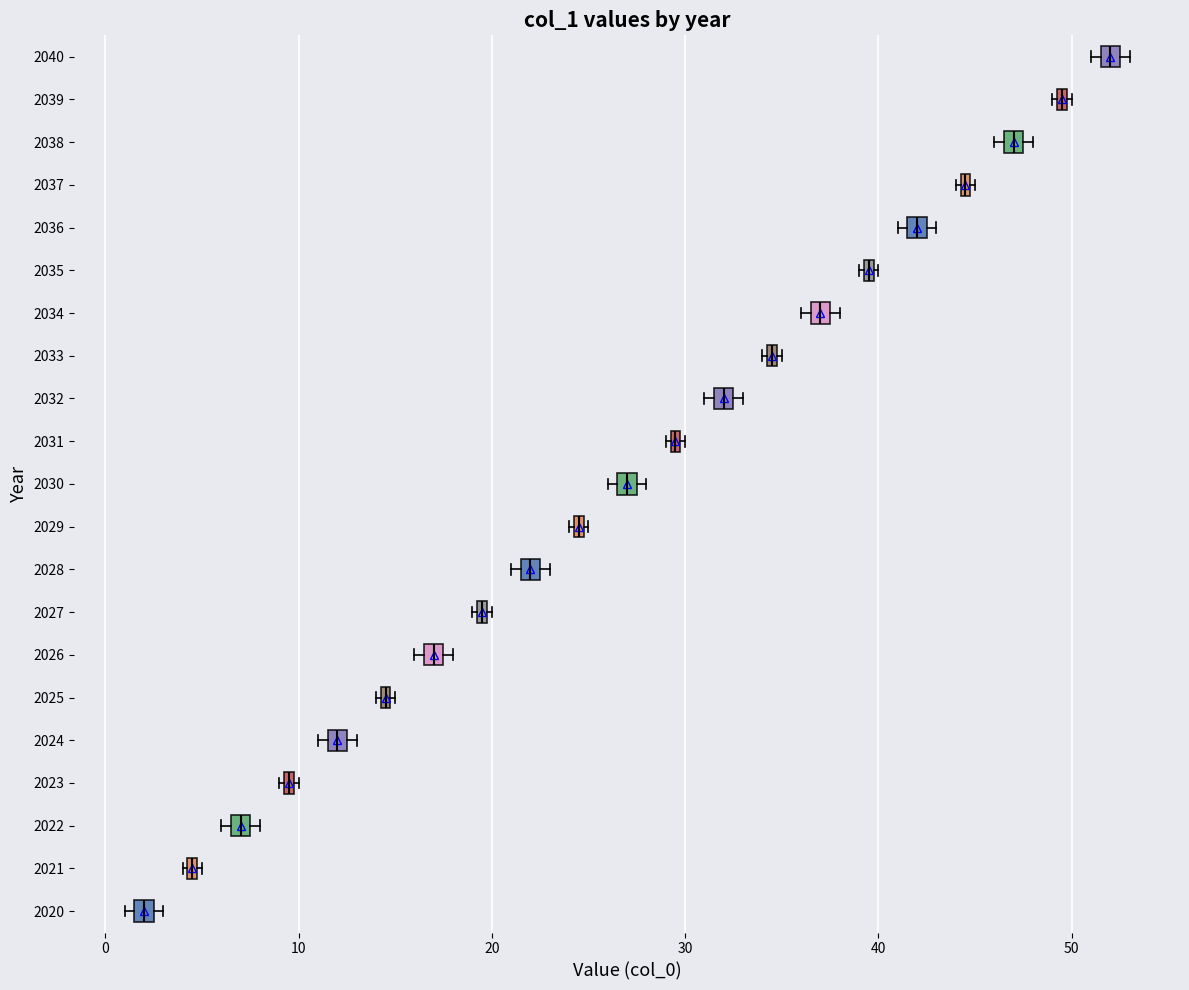

Which box's median line is the furthest to the left?

2020